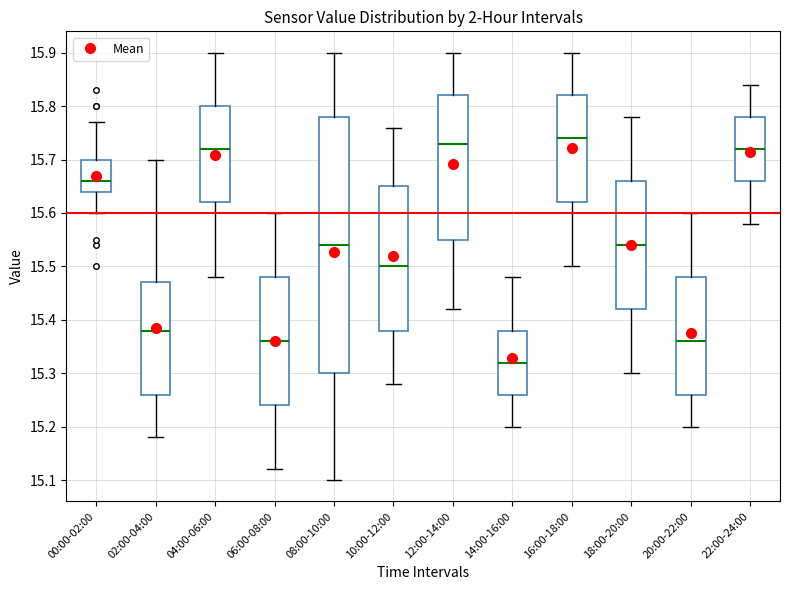

Which box has the lowest median line?

14:00-16:00